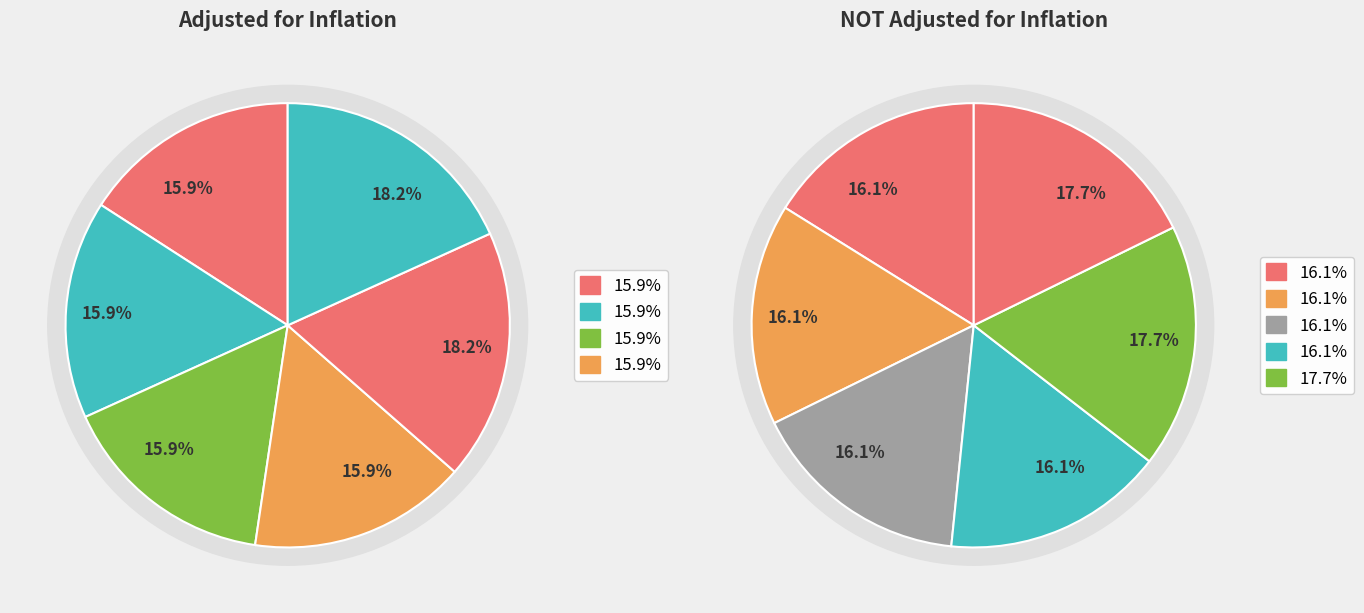

How much of the chart is everything except FY22 GAA?

81.8%